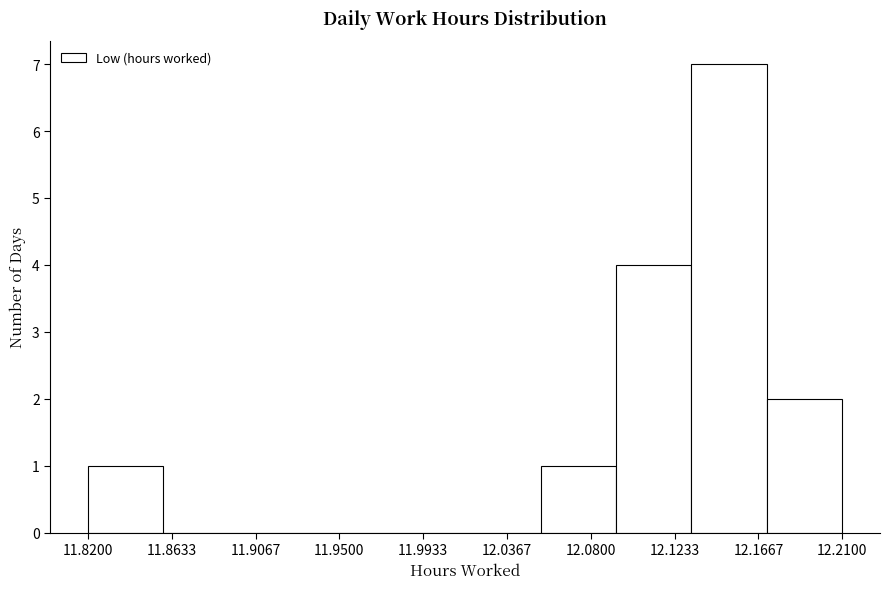

Reading left to right, transcribe this chart: for each bar, give the range it covers on the x-axis and its height. Neither the bar edges nor the heights are printed on the chart, so give them approximately, as read against the axes.

11.820 to 11.859: 1
11.859 to 11.898: 0
11.898 to 11.937: 0
11.937 to 11.976: 0
11.976 to 12.015: 0
12.015 to 12.054: 0
12.054 to 12.093: 1
12.093 to 12.132: 4
12.132 to 12.171: 7
12.171 to 12.210: 2